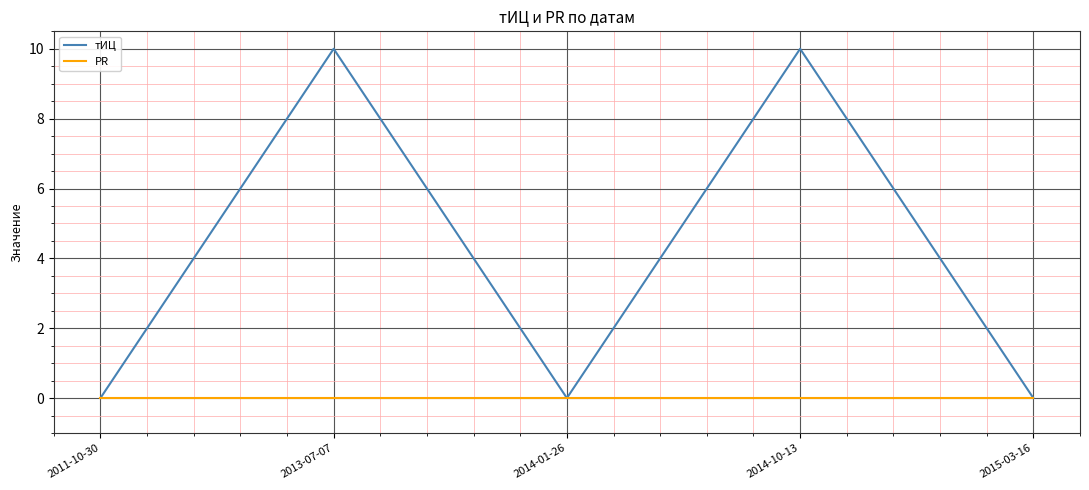

Is it true that тИЦ equals -6 at 2011-10-30?

False